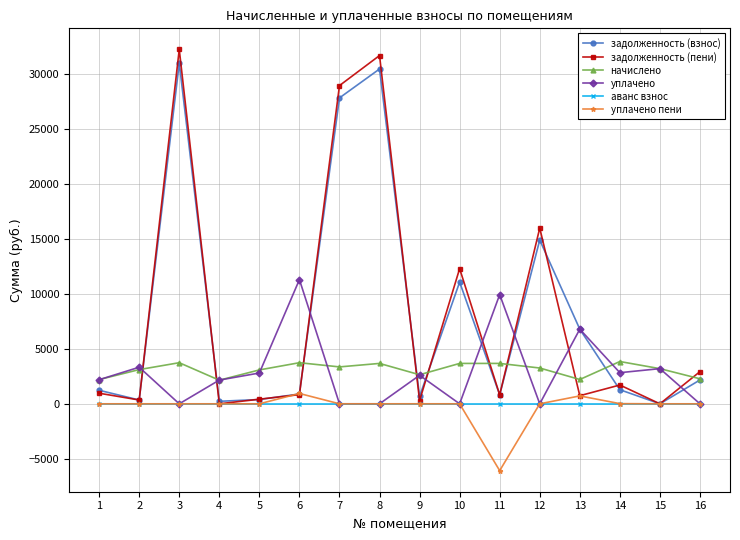

What is the difference between the maximum and second lowest values in the уплачено series?

11292.8